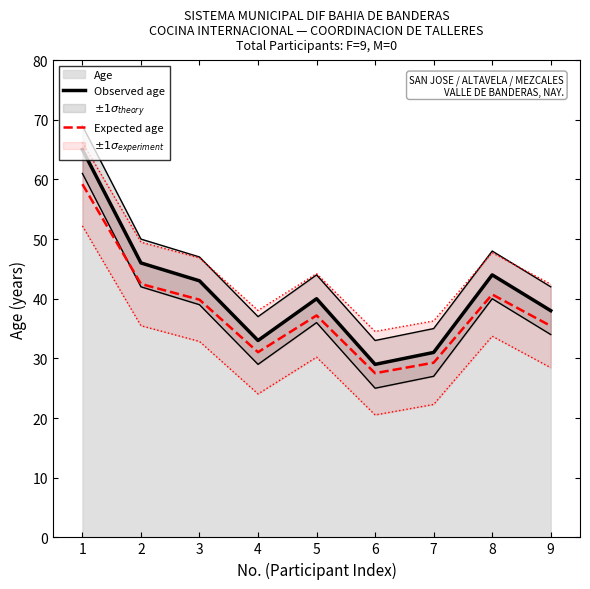

List the series in order of their overall mean, lowest first.

Expected age, Observed age